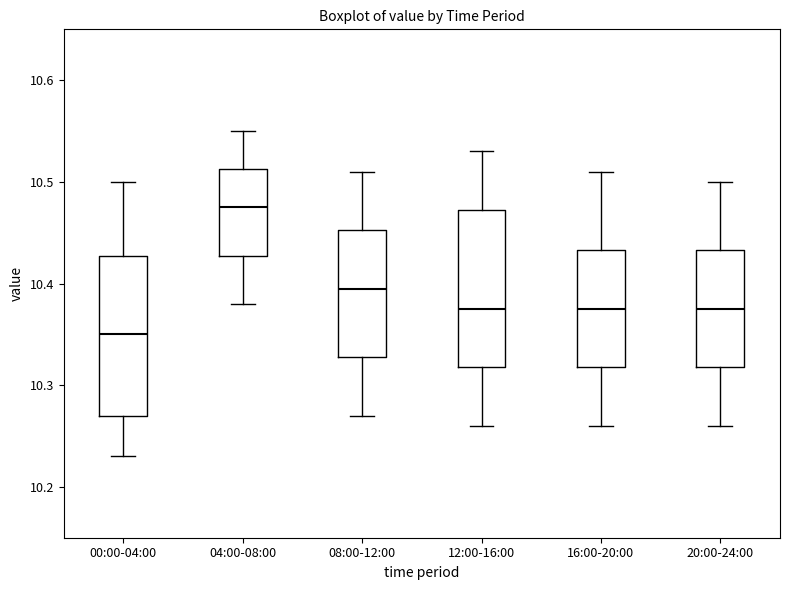

Where does the median line of the box for 20:00-24:00 sit on the y-axis? The values are not printed on the chart, so give them approximately, as read against the axis.

10.38